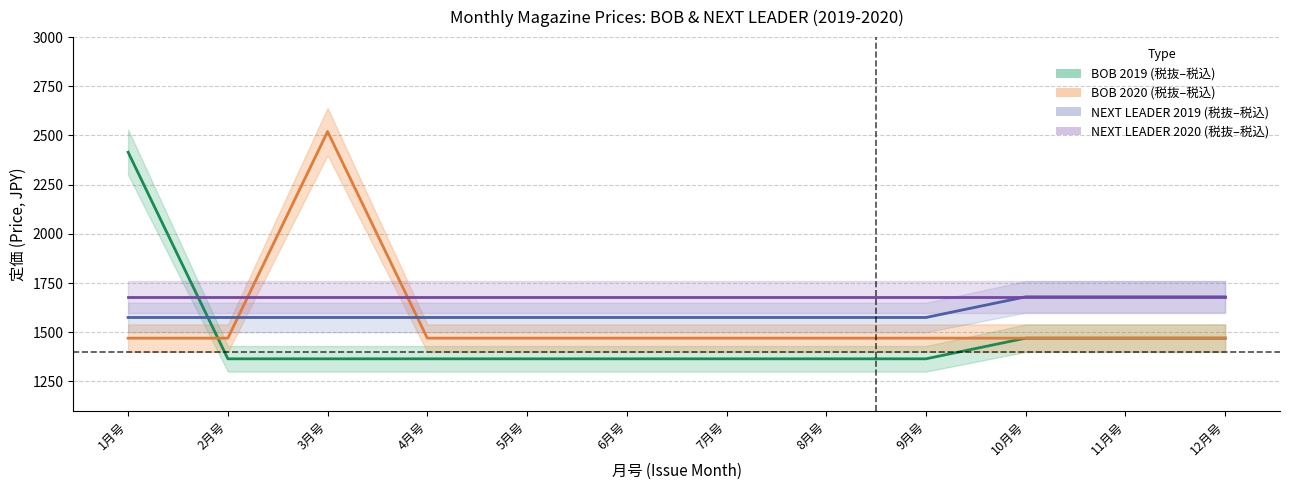

True or false: BOB_2020_税抜 has more than 2 points higher than both neighbors.

False